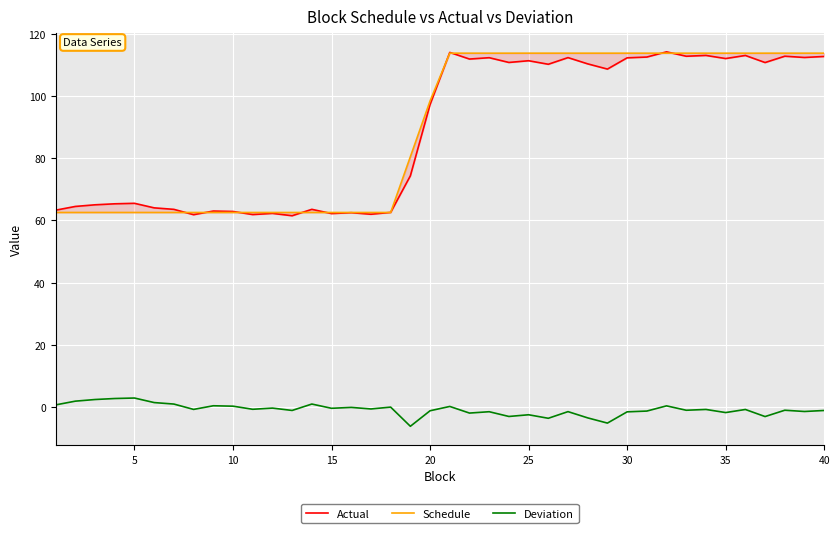

How many data points in Deviation are less than 0?

27